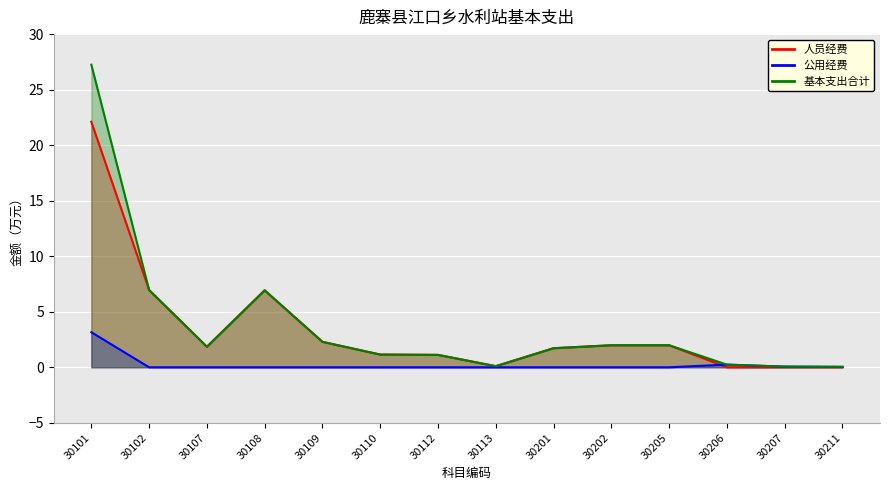

Does the chart display data point markers on the line(s)?

No